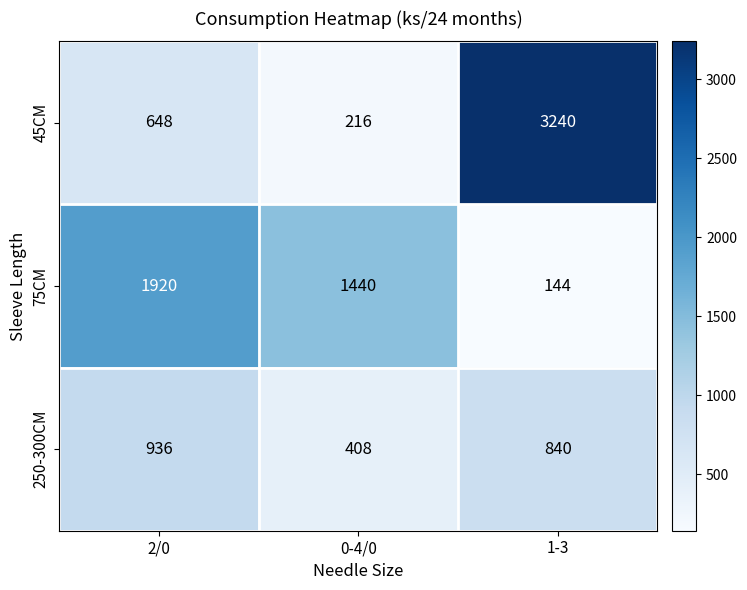

What is the average value of the 75CM series?

1168